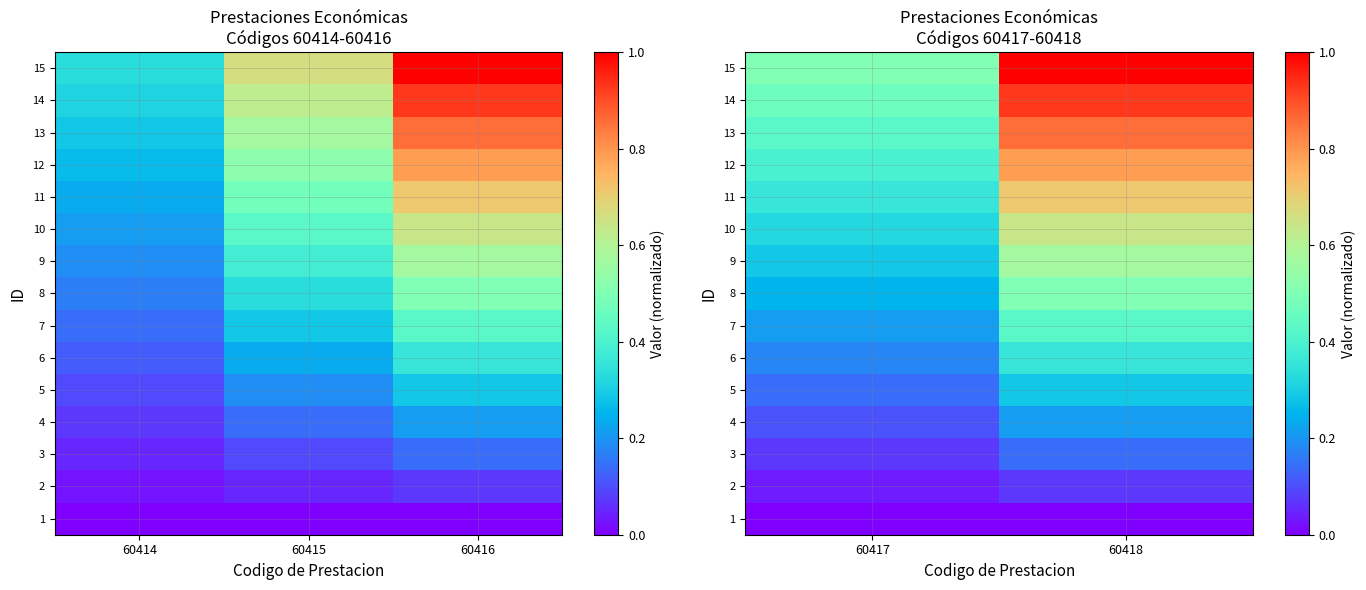

What is the sum of all 11 values?

1.1